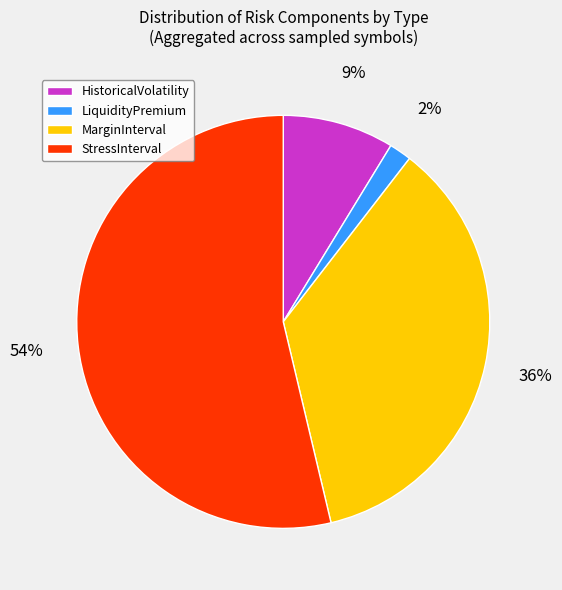

Does MarginInterval account for over 50% of the chart?

No